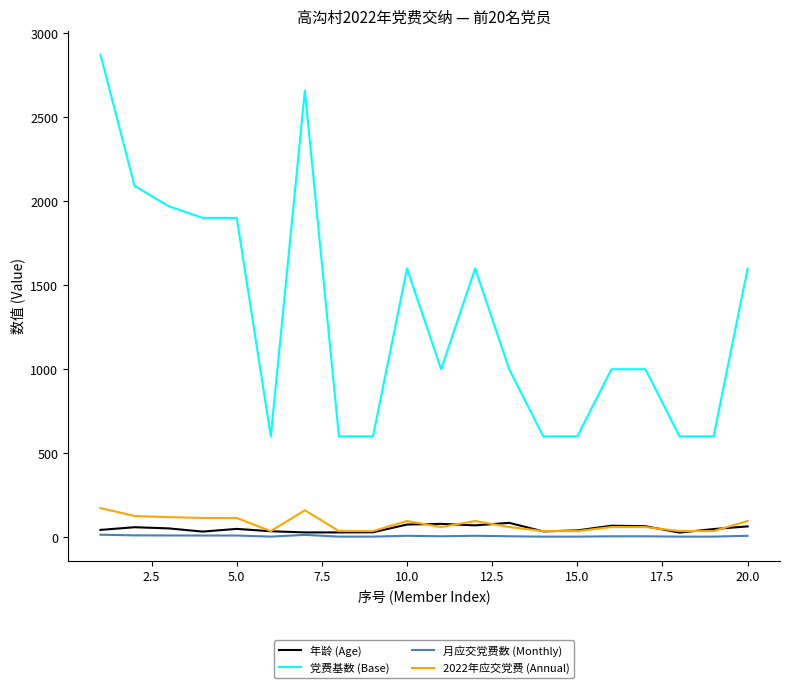

Does the chart have visible grid lines?

No